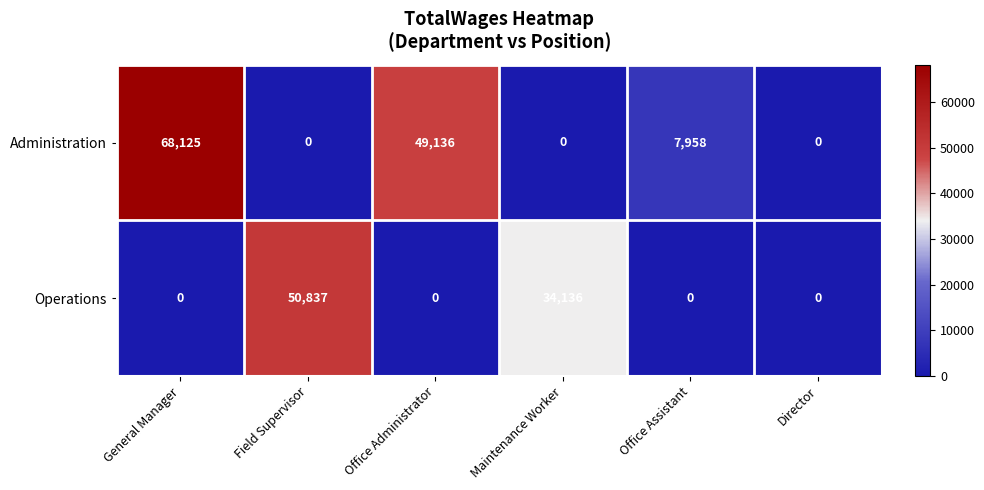

Which series has the largest total across all categories?

Administration